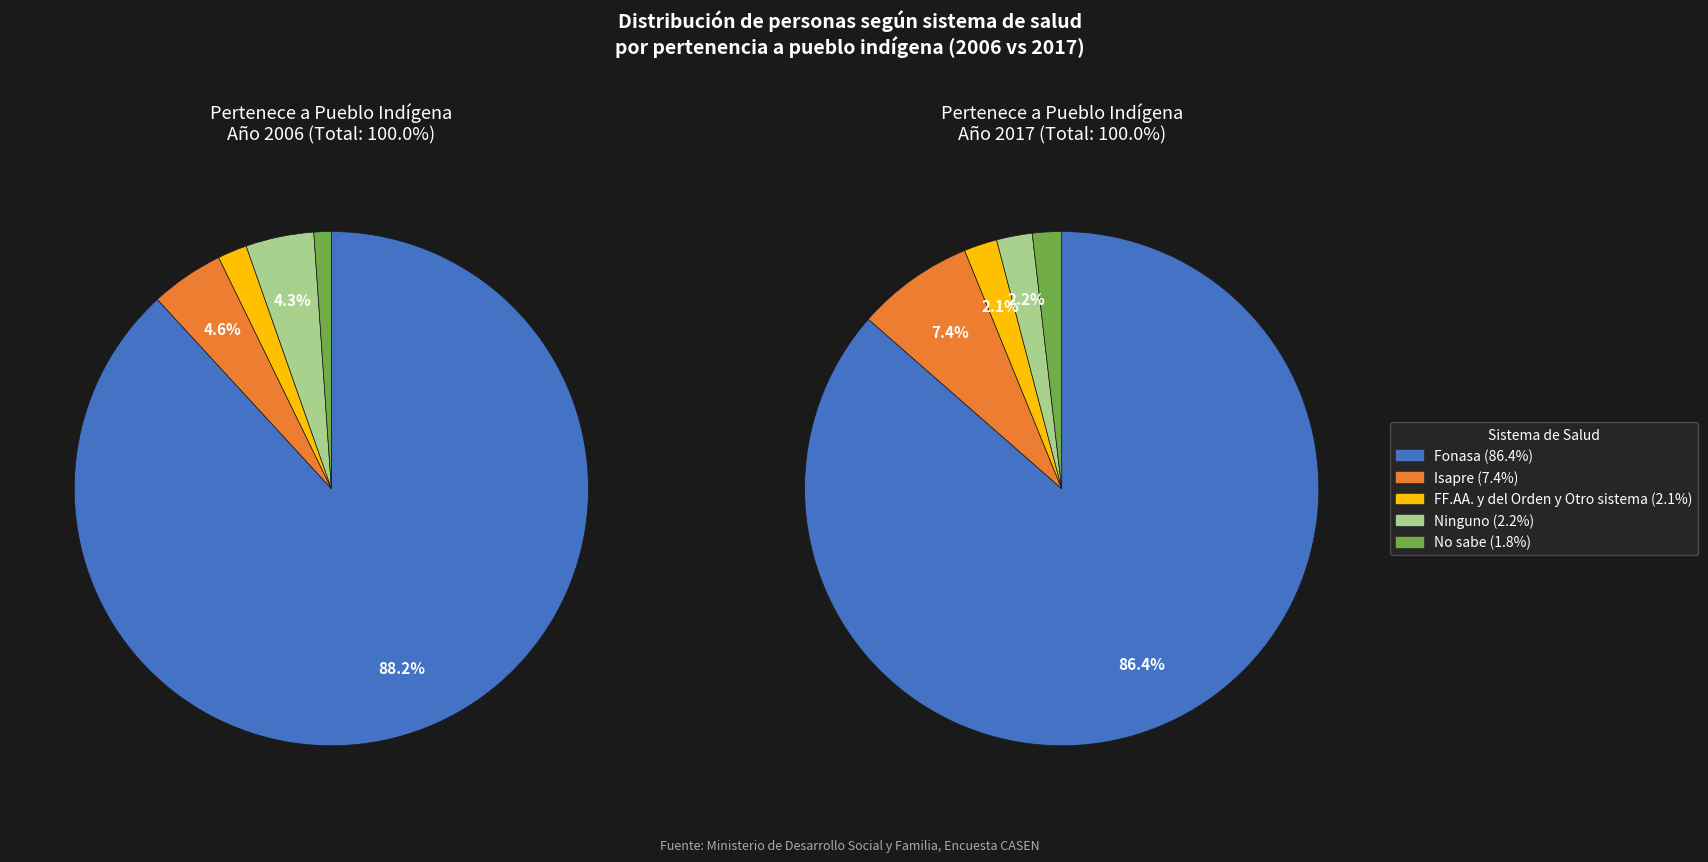

Rank the series at 3 from highest to lowest value.

Fonasa, Isapre, Ninguno, FF.AA. y del Orden y Otro sistema, No sabe